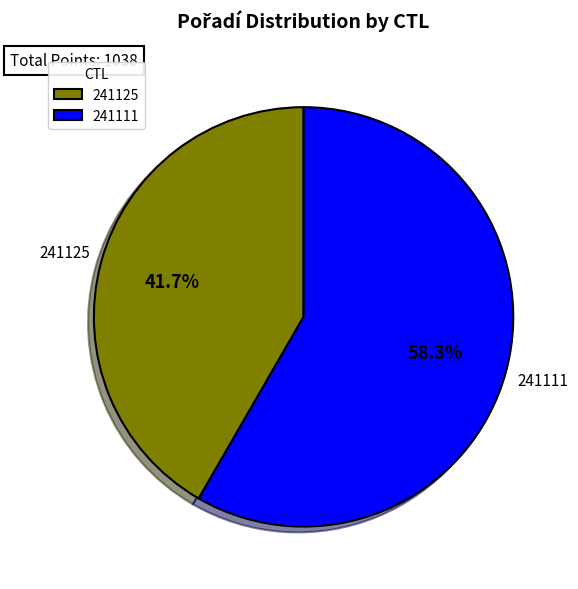

How many segments does this pie chart have?

2